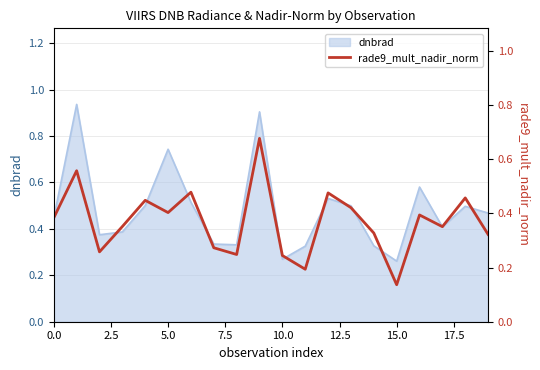

Count the values in the range 0 to 1.

20